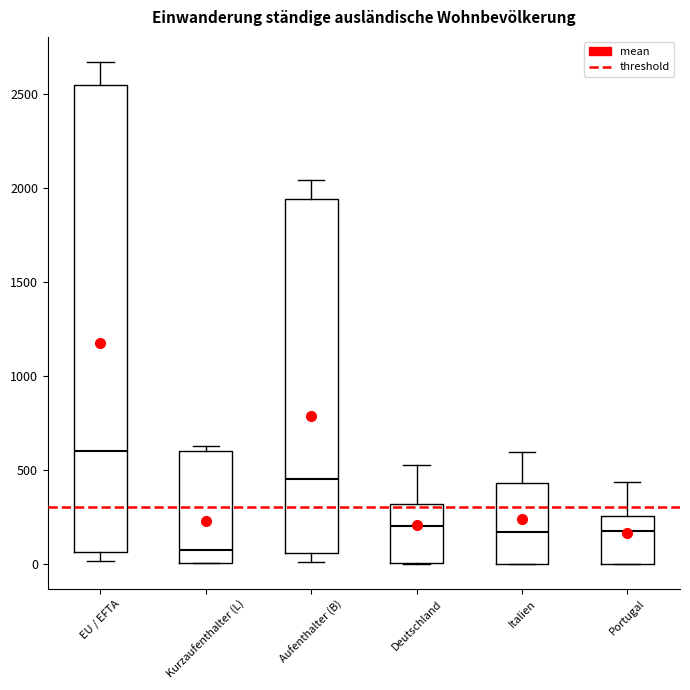

Which box's median line is the highest?

EU / EFTA